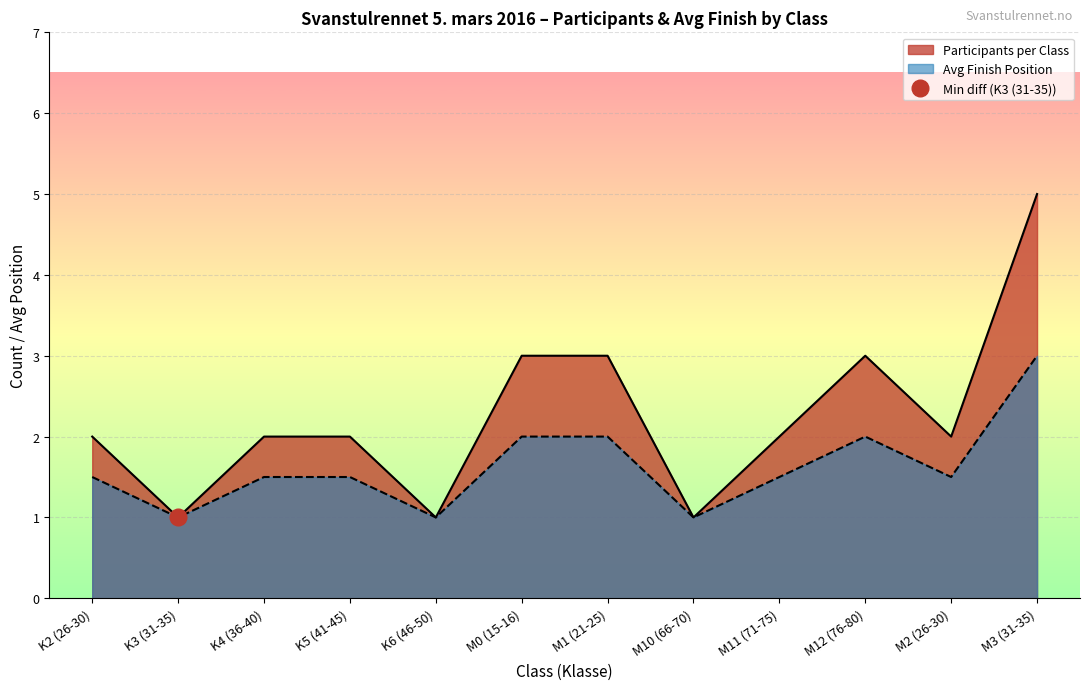

Is the value of Participants per Class at M3 (31-35) greater than the value of Avg Finish Position at K5 (41-45)?

Yes